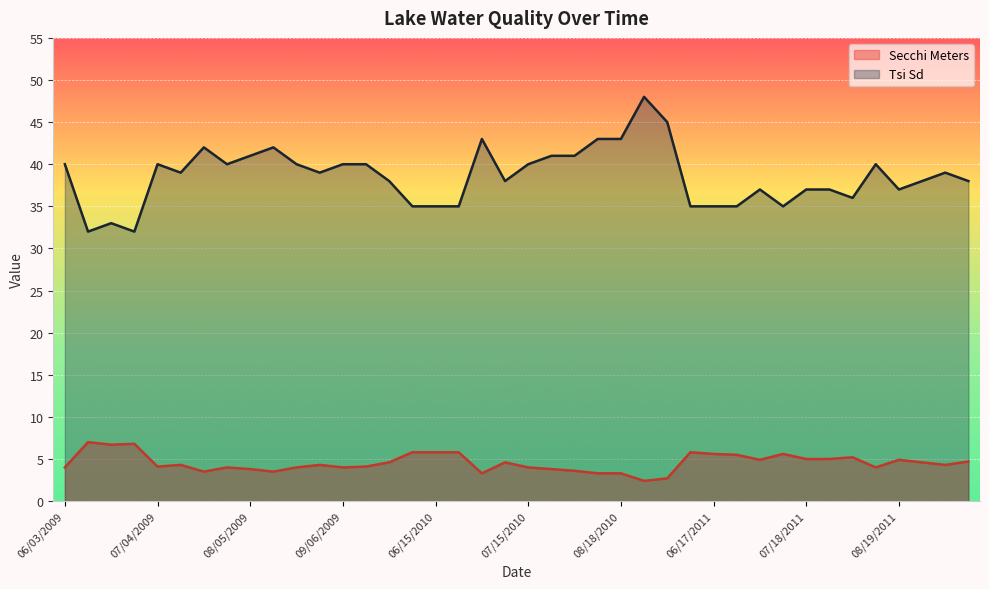

What is the label of the 36th point from the left?

08/11/2011